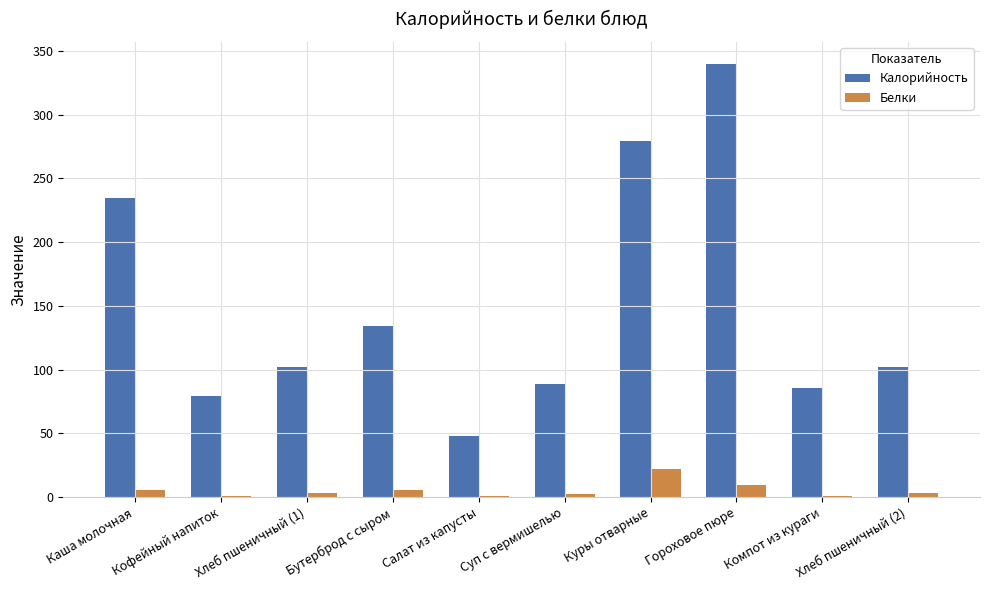

Which series changed the most between Кофейный напиток and Суп с вермишелью?

Калорийность